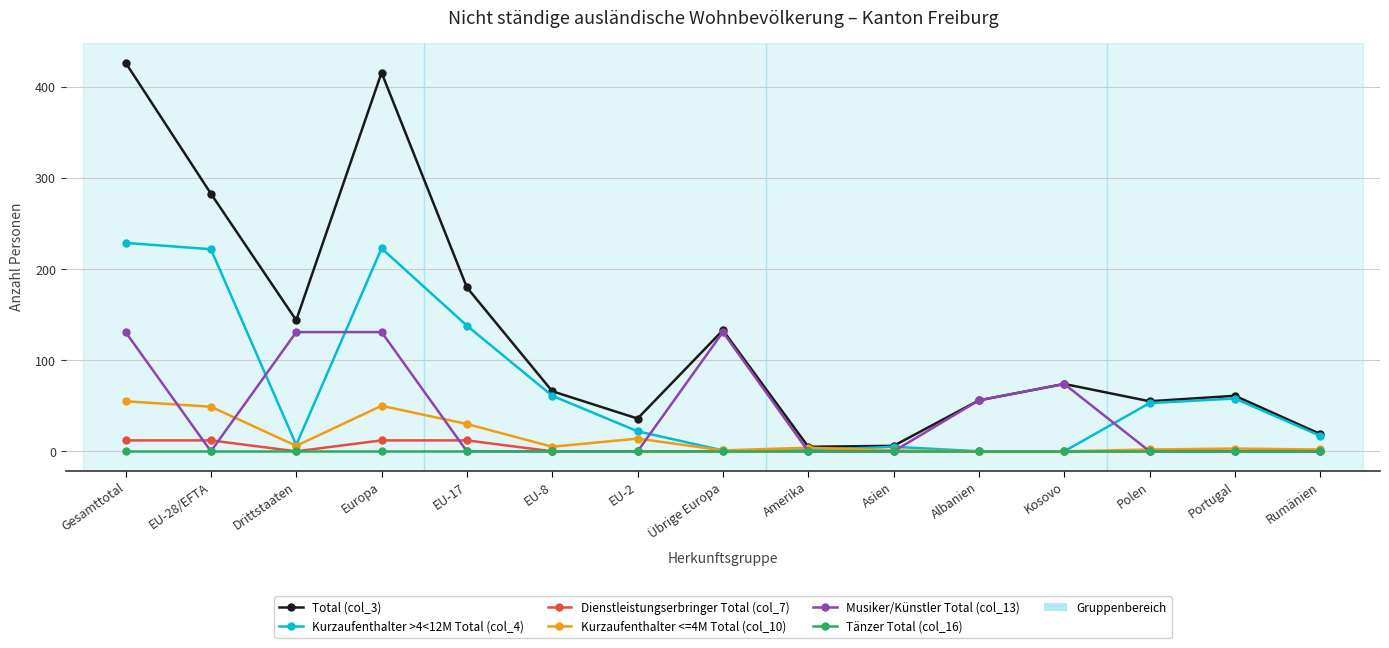

Which series has the widest spread of values?

Total (col_3)